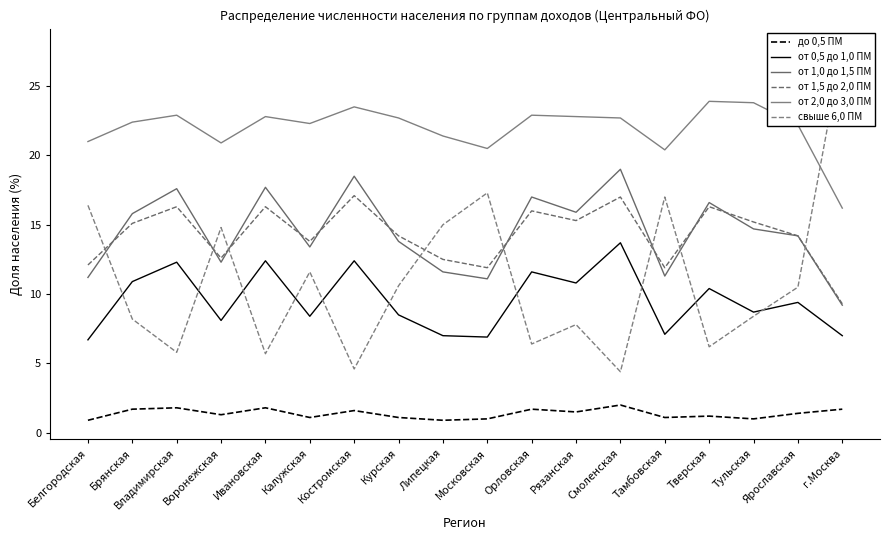

True or false: до 0,5 ПМ has more than 1 points higher than both neighbors.

True